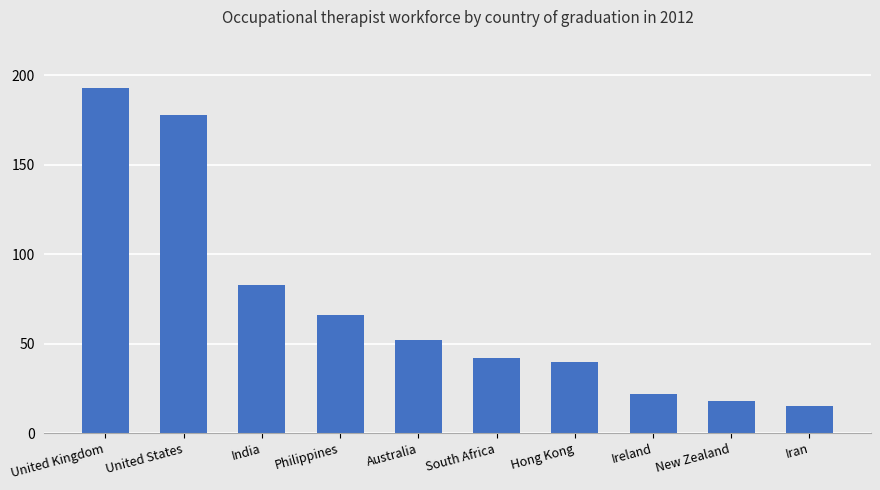

The value at India is 83. True or false?

True